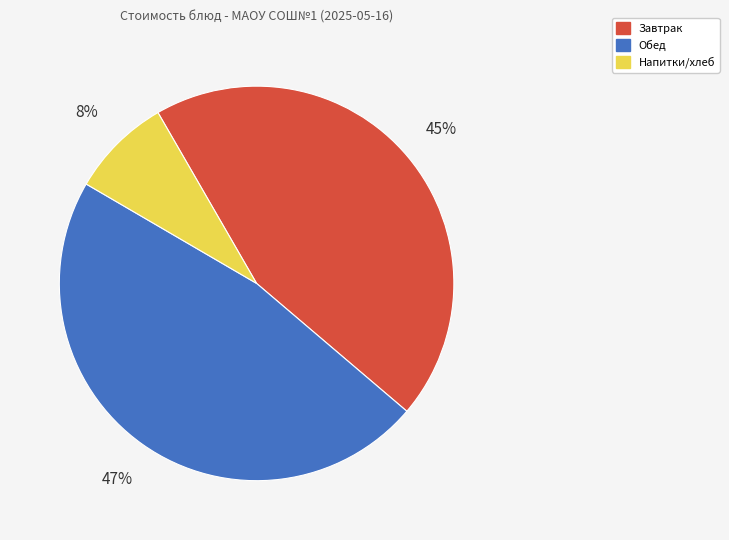

Is Завтрак the majority of the pie?

No